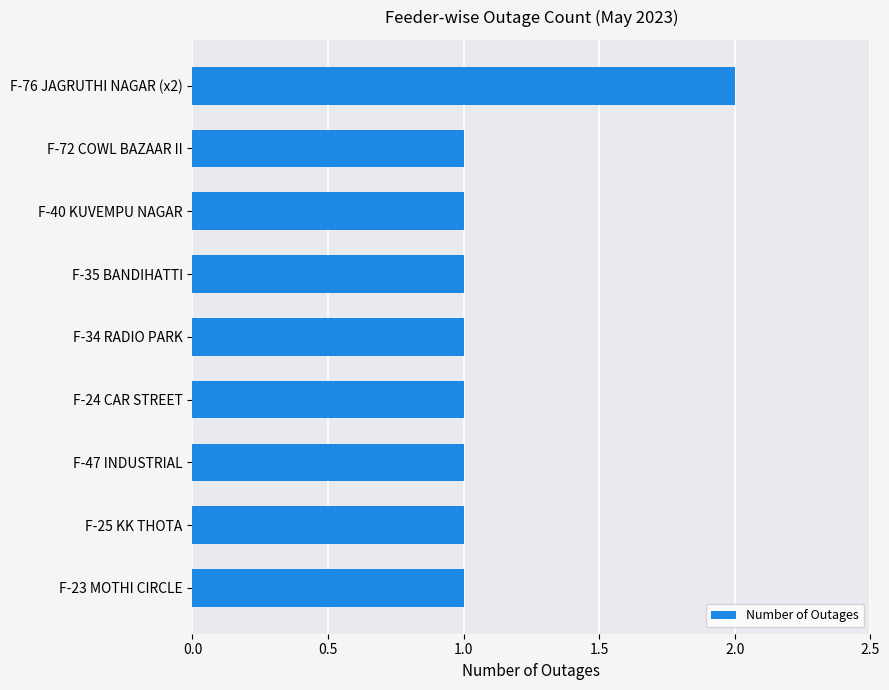

Is it true that the value at F-47 INDUSTRIAL is 2?

False